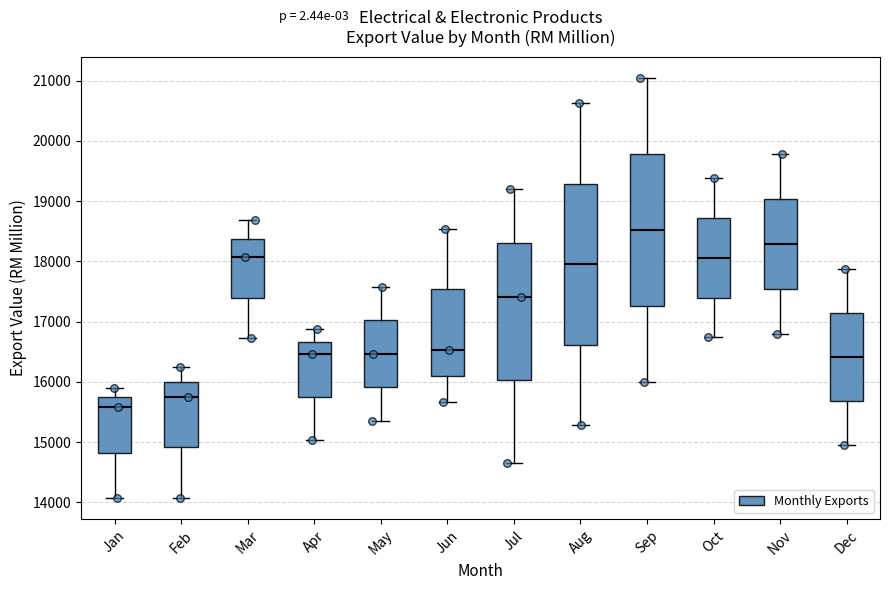

Comparing the boxes themselves (not the whiskers), which one is the tallest?

Aug